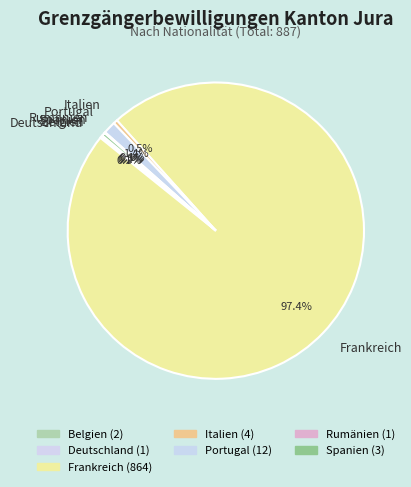

Which has a higher value, Frankreich or Italien?

Frankreich